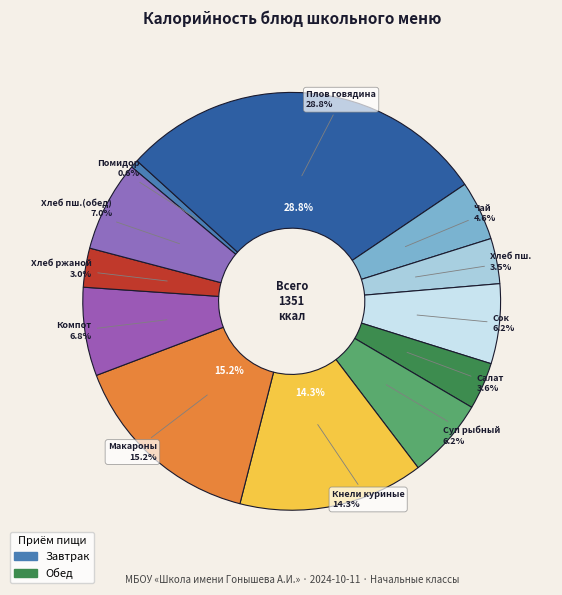

The Компот из свежих ягод slice represents 7% of the pie. True or false?

True